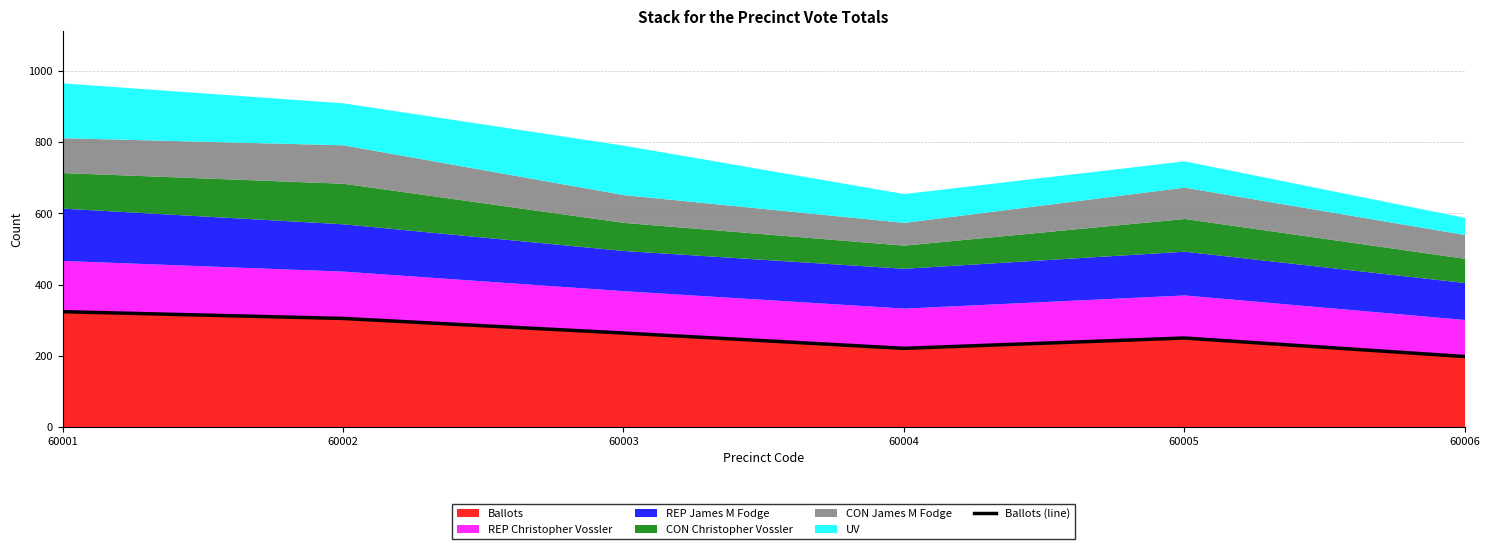

What is the average value?

260